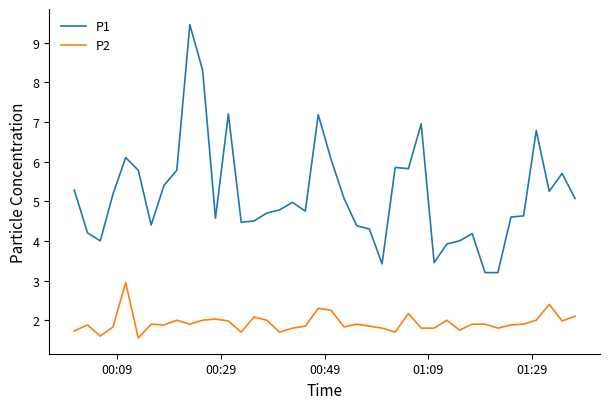

List the series in order of their overall mean, highest first.

P1, P2